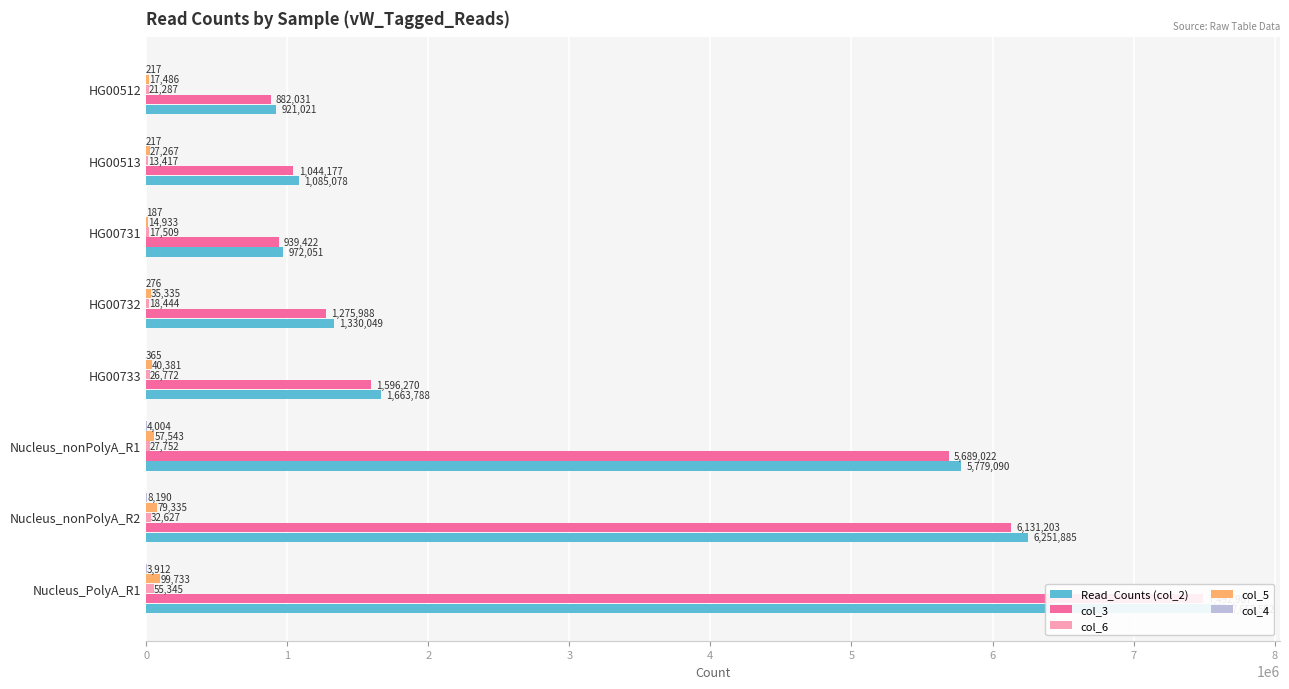

Are the bars horizontal?

Yes